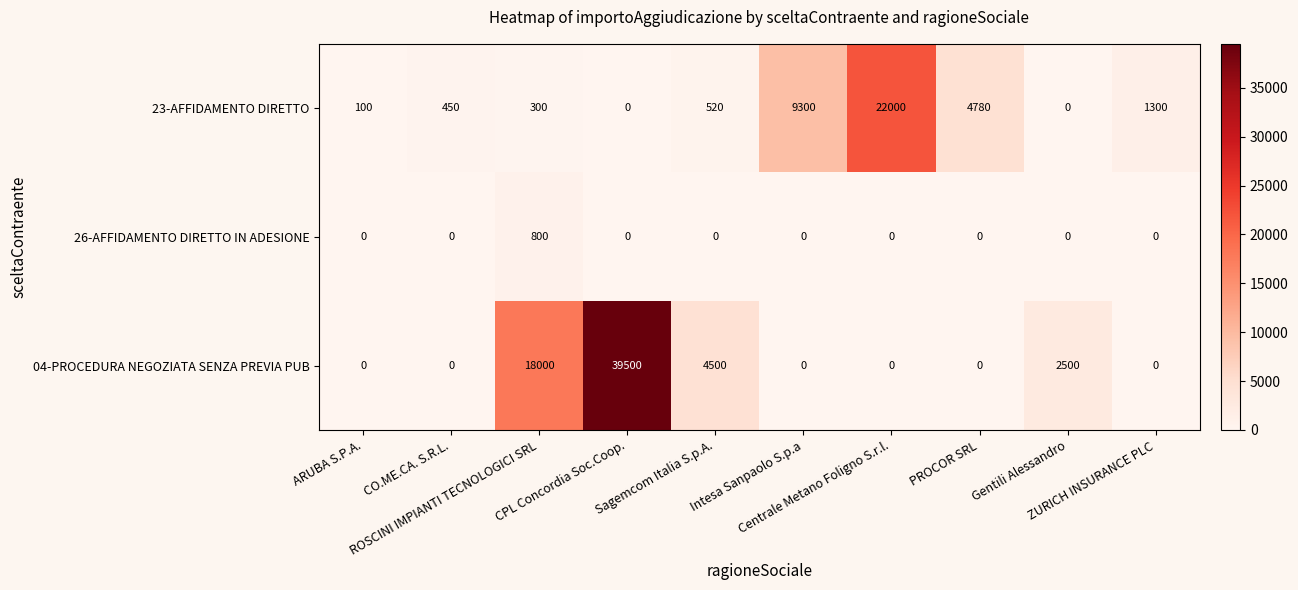

Rank the series by their average value, from lowest to highest.

26-AFFIDAMENTO DIRETTO IN ADESIONE, 23-AFFIDAMENTO DIRETTO, 04-PROCEDURA NEGOZIATA SENZA PREVIA PUB